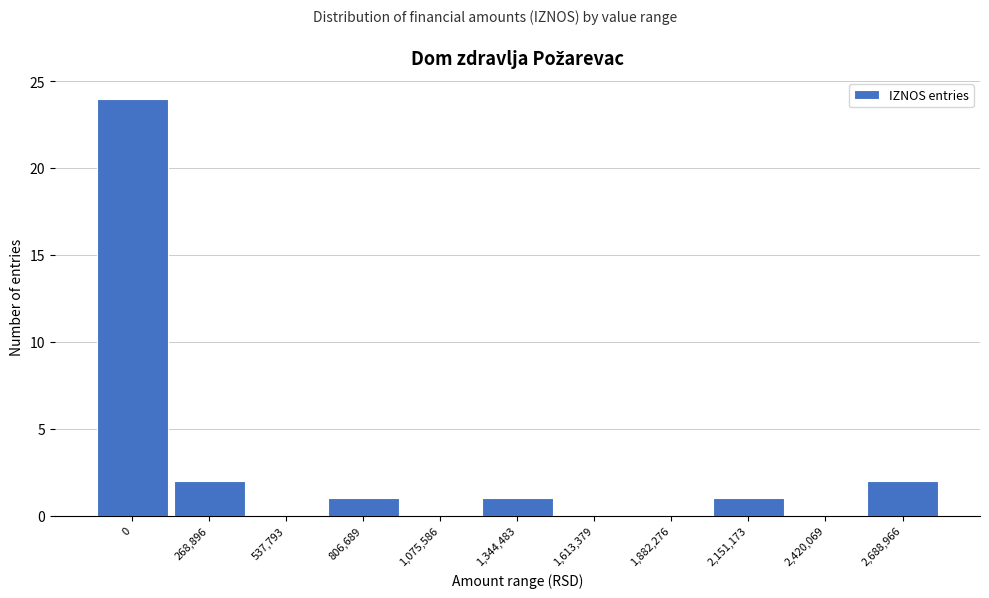

Reading left to right, extract all data points from this chart.

0=24	268,896=2	537,793=0	806,689=1	1,075,586=0	1,344,483=1	1,613,379=0	1,882,276=0	2,151,173=1	2,420,069=0	2,688,966=2